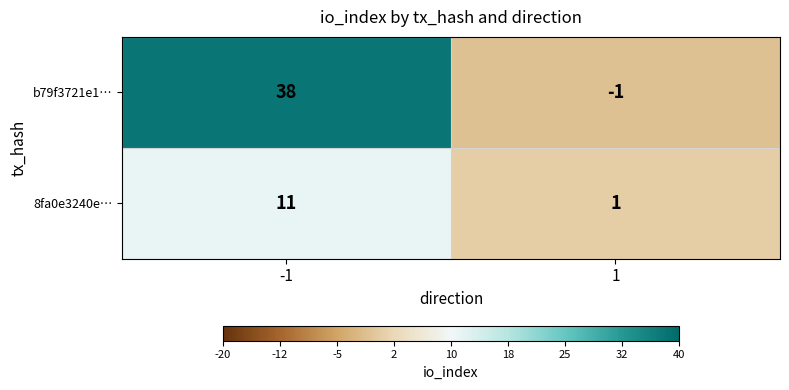

Count the number of data series in this chart.

2